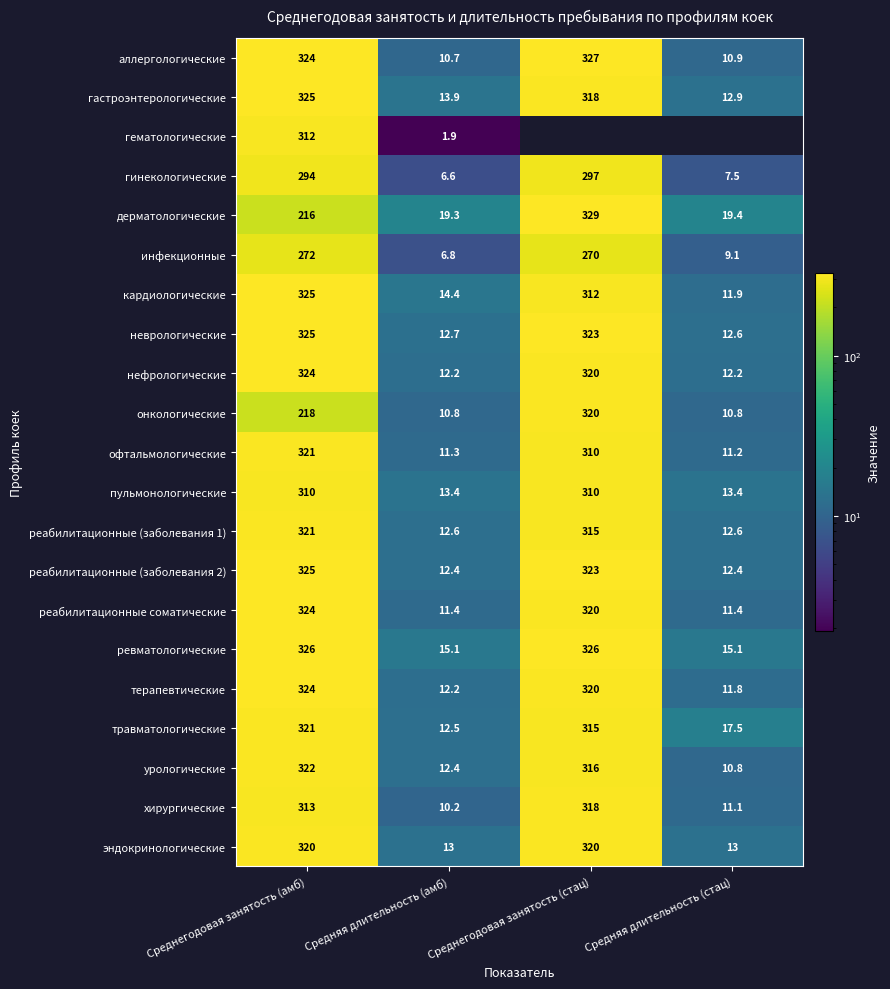

At which category is the sum across all series the highest?

Среднегодовая занятость (амб)